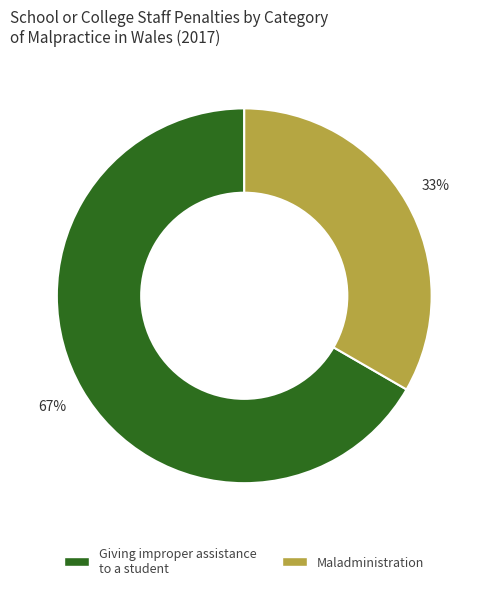

Does Giving improper assistance to a student account for over 50% of the chart?

Yes